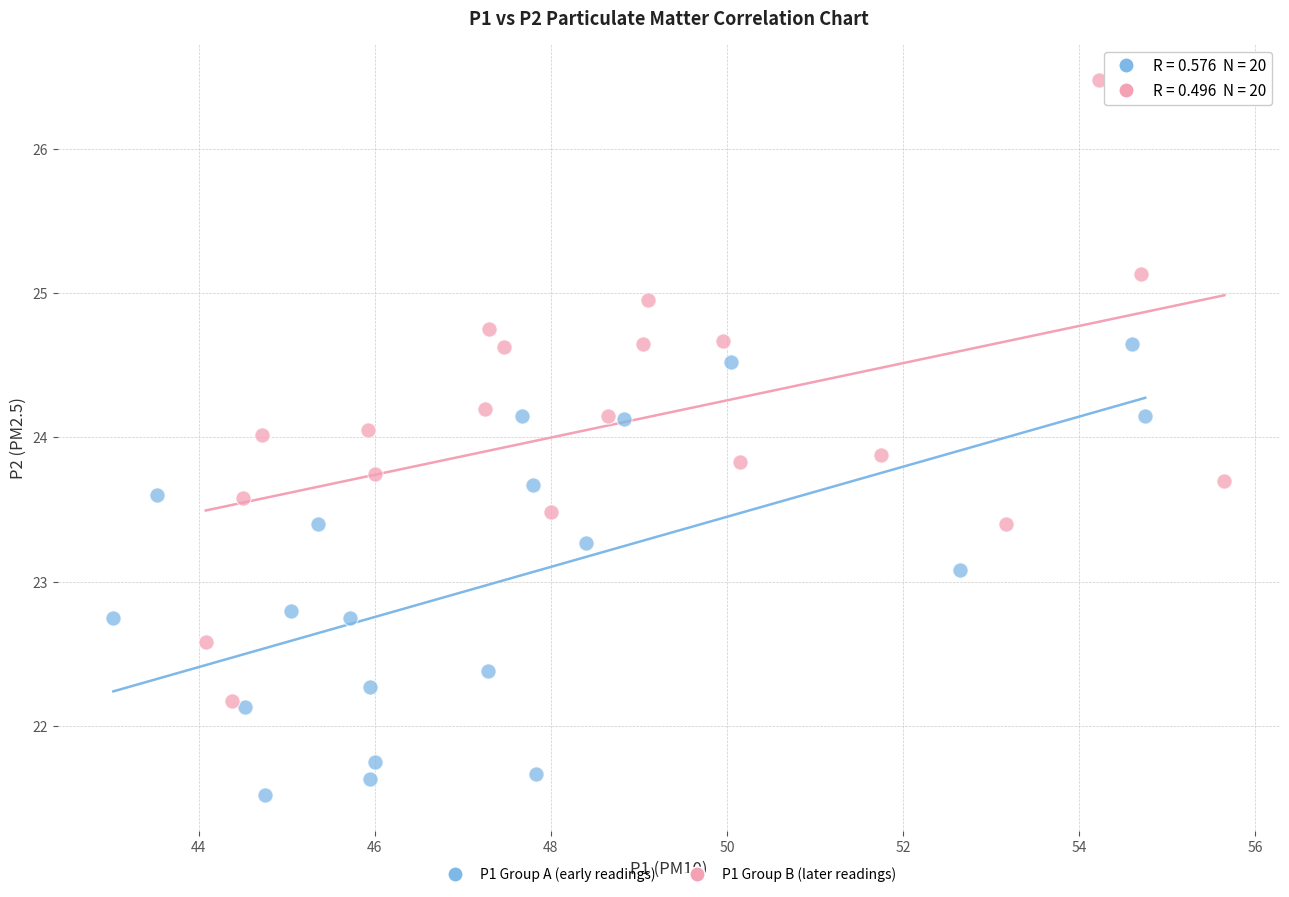

Which series has the widest spread of Y values?

P1 Group B (later readings)